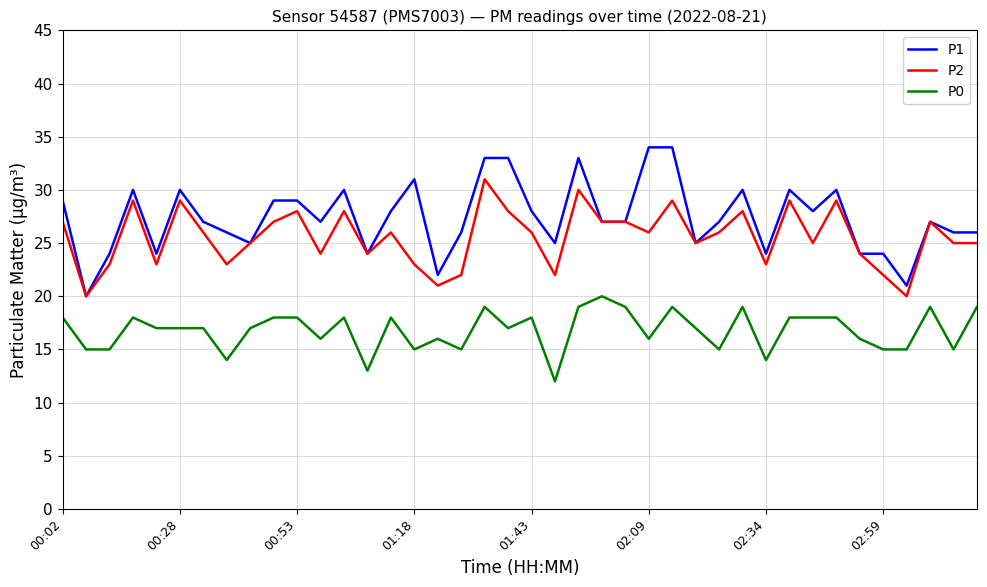

Which series has the largest total across all categories?

P1